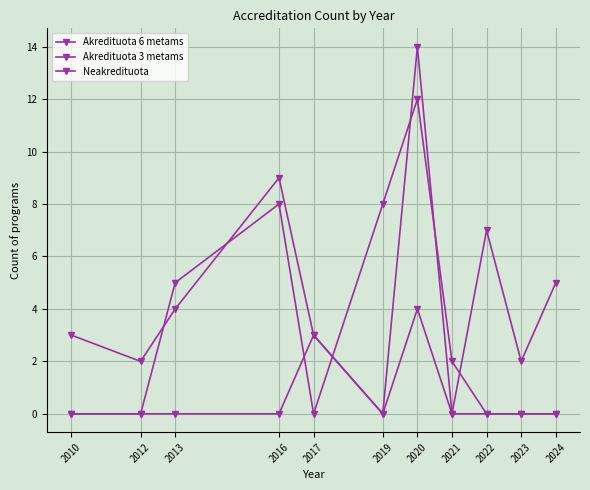

Where is Akredituota 6 metams nearest to the value 7?

2022